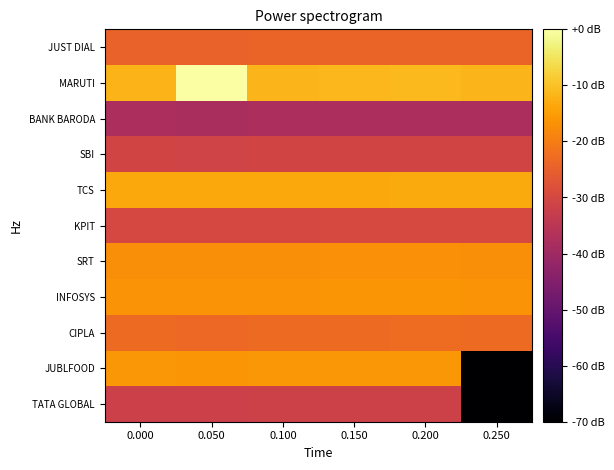

At which category is the sum across all series the highest?

0.050